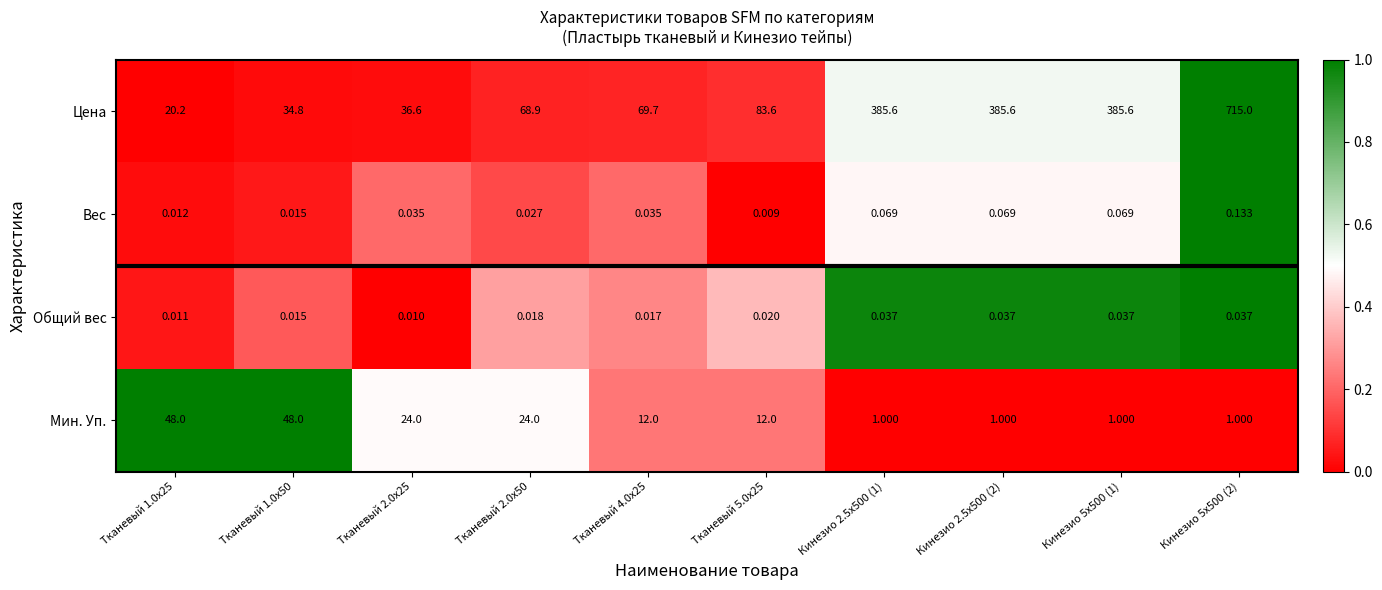

At Кинезио 2.5x500 (1), list the series in order from smallest to largest.

Общий вес, Вес, Мин. Уп., Цена